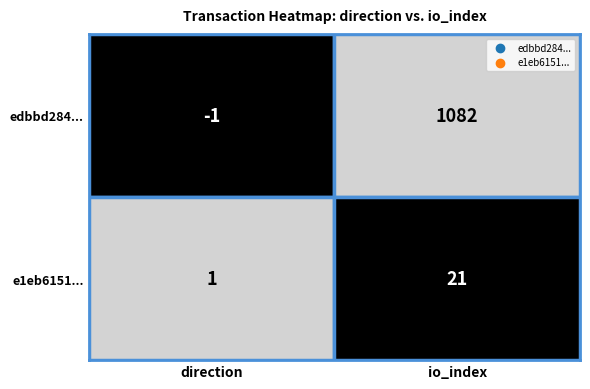

The edbbd2846725acea7c16bd32c79b255e248d2e6 series shows 1082 at 1. True or false?

True